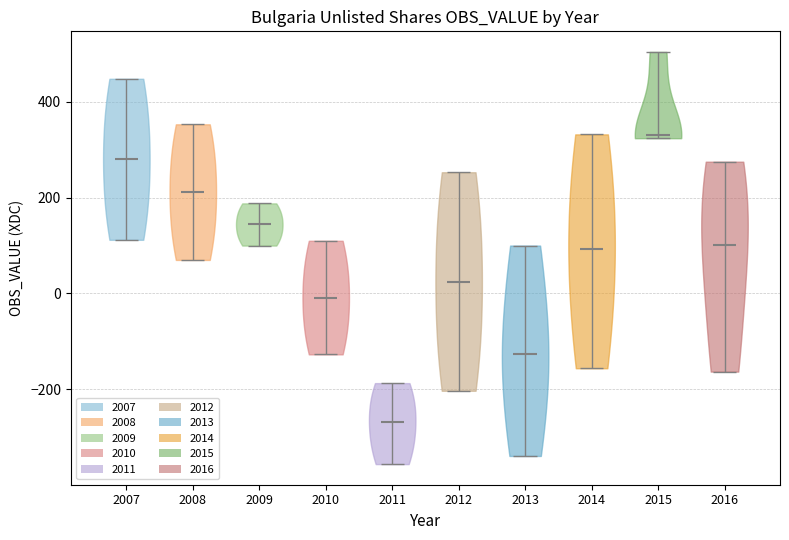

What is the highest point the violin at x = 2015 reaches on the y-axis? The values are not printed on the chart, so give them approximately, as read against the axis.

500